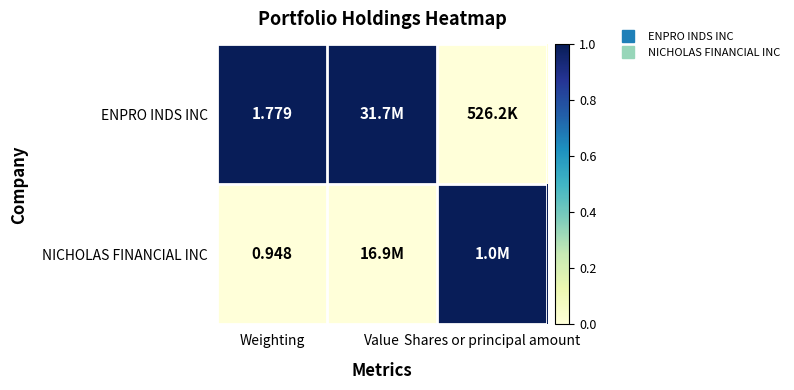

How many data points does each series have?

3